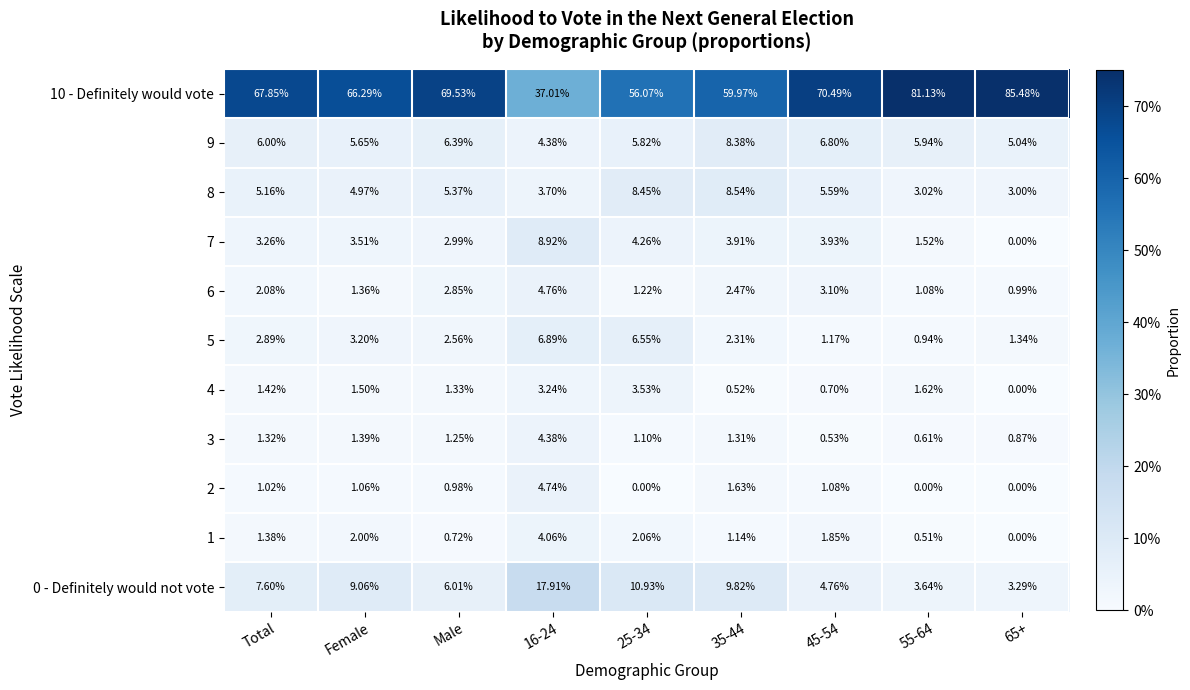

Is the value of 10 - Definitely would vote at 25-34 greater than the value of 5 at 25-34?

Yes